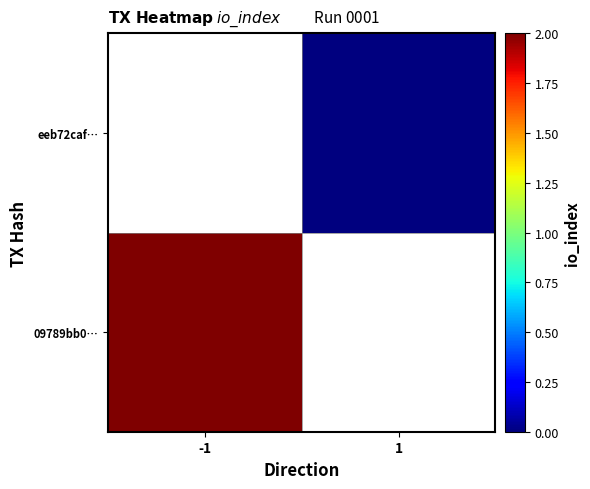

List the labels in order of 09789bb0… value, largest first.

-1, 1